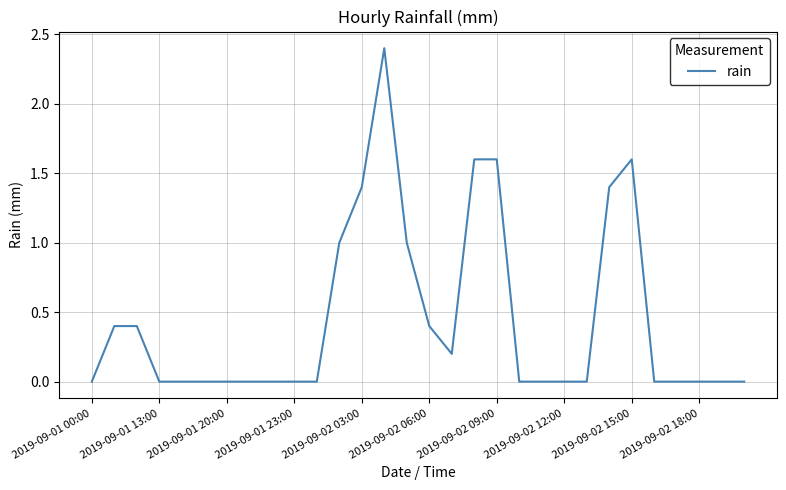

Reading left to right, list all the values displayed in this chart.

0.0	0.4	0.4	0.0	0.0	0.0	0.0	0.0	0.0	0.0	0.0	1.0	1.4	2.4	1.0	0.4	0.2	1.6	1.6	0.0	0.0	0.0	0.0	1.4	1.6	0.0	0.0	0.0	0.0	0.0